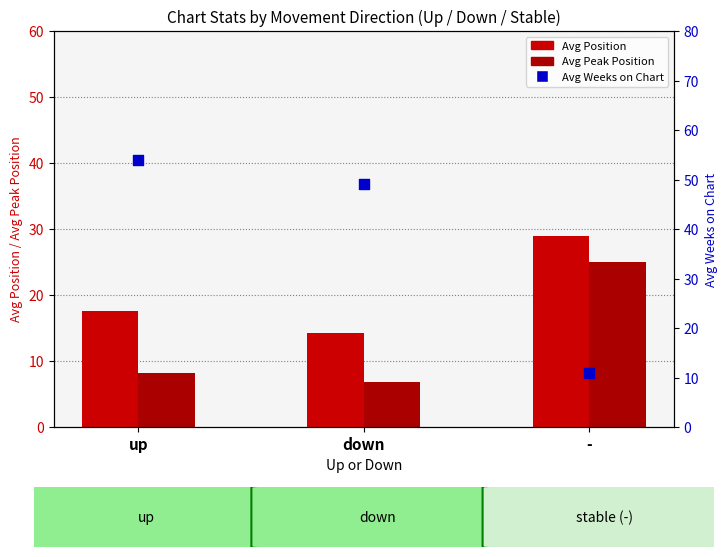

What is the total value across all series at down?

70.0